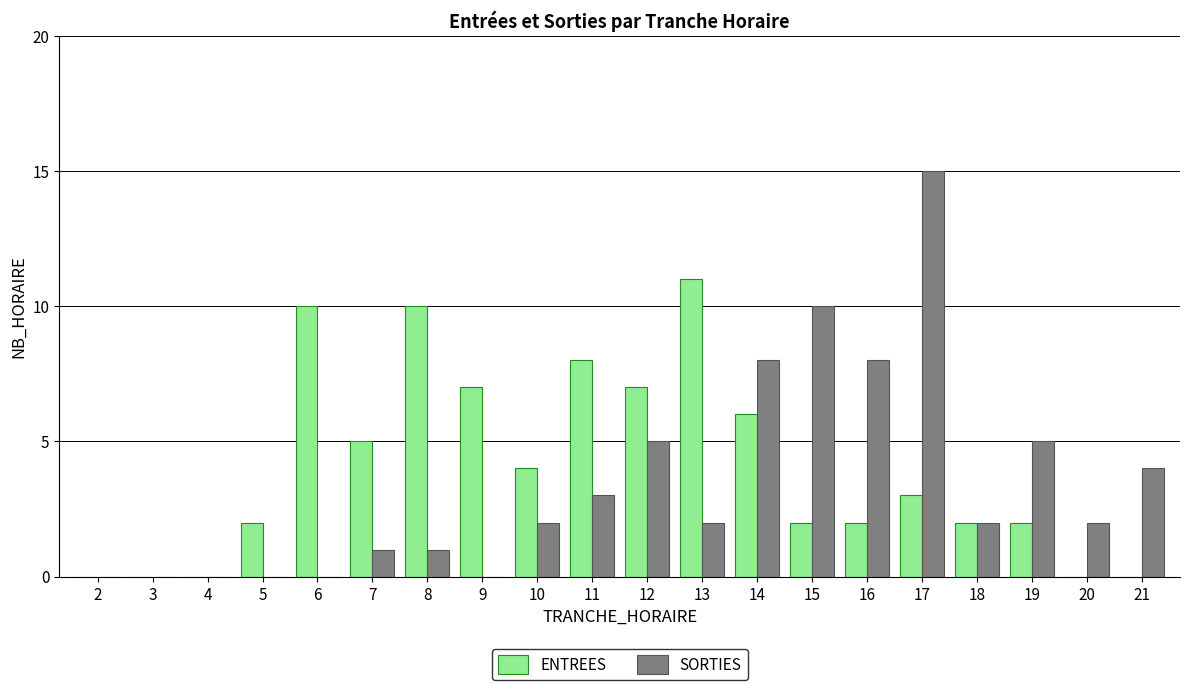

How many categories are shown in the chart?

20